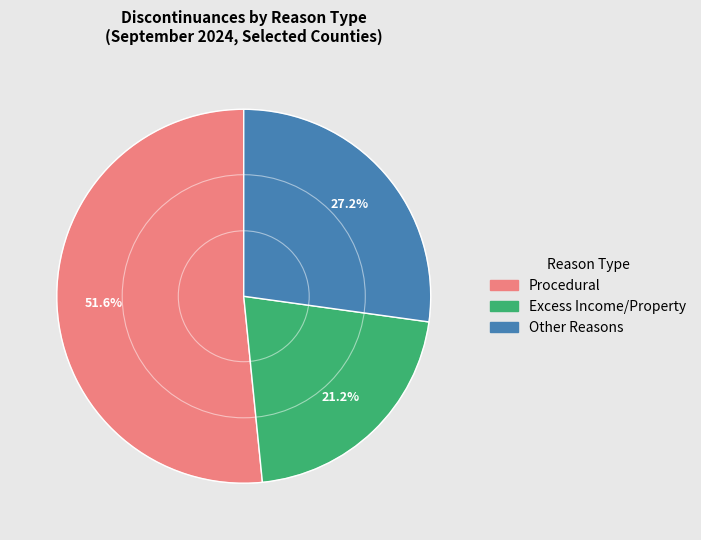

What is the smallest slice in the pie chart?

Excess Income/Property